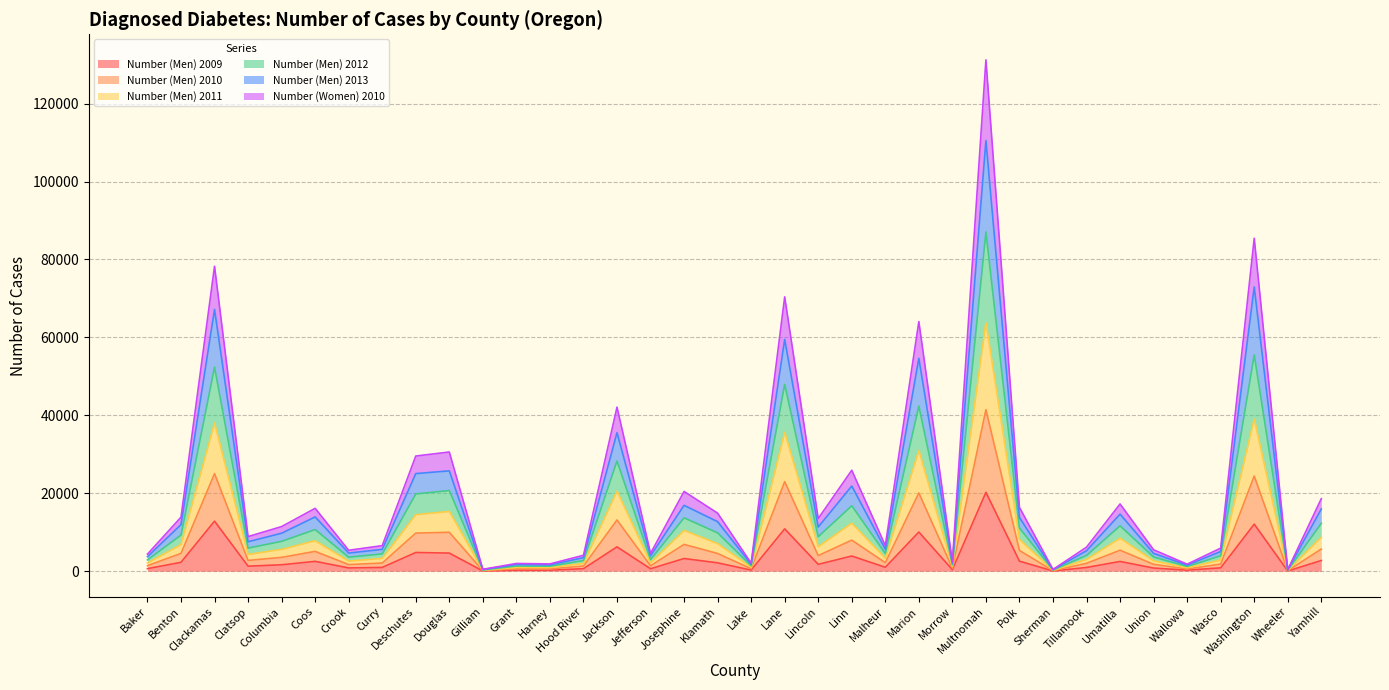

What is the value of the Number (Men) 2011 point at the 35th from the left?

279